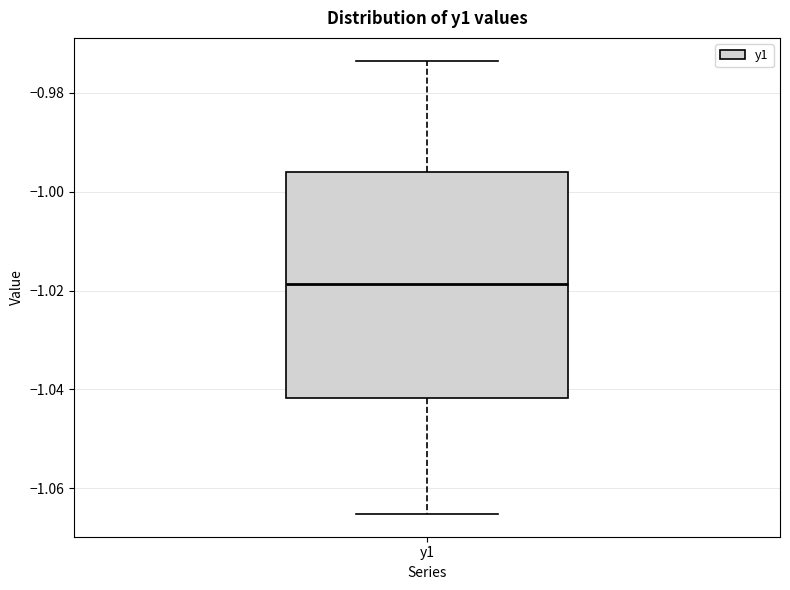

Read this box plot against the y-axis: the position of the median line, the range covered by the box, and the ends of both whiskers. The values are not printed on the chart, so give them approximately, as read against the axis.

median -1.018, box -1.042 to -0.996, whiskers -1.066 to -0.974